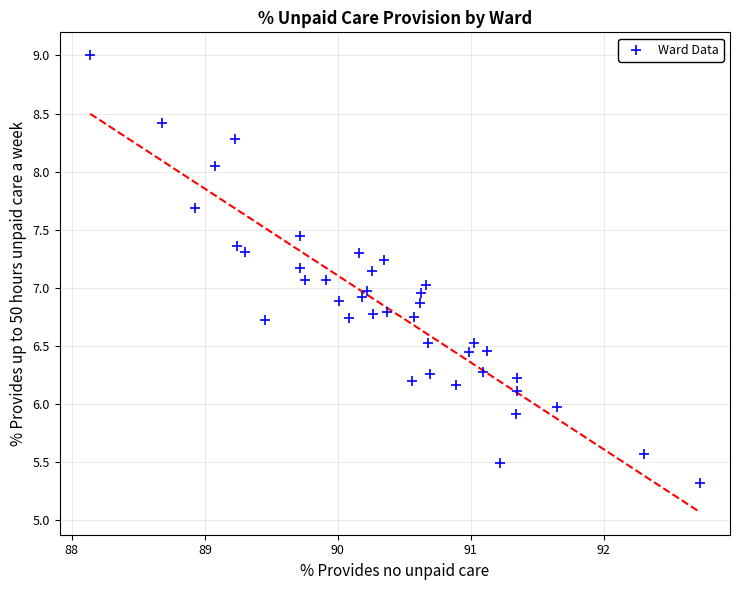

What is the range of X values (max minus min)?

4.6